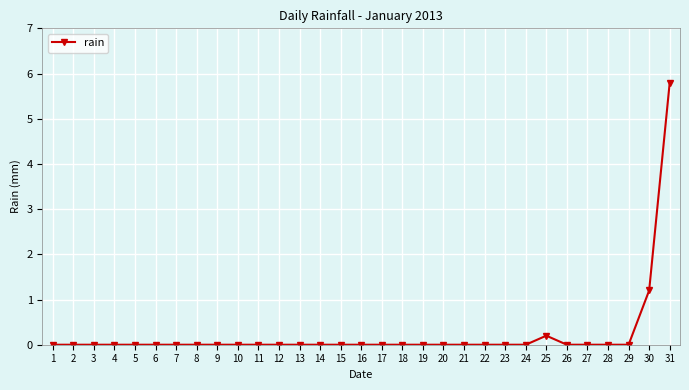

Reading left to right, list all the values displayed in this chart.

0.0	0.0	0.0	0.0	0.0	0.0	0.0	0.0	0.0	0.0	0.0	0.0	0.0	0.0	0.0	0.0	0.0	0.0	0.0	0.0	0.0	0.0	0.0	0.0	0.2	0.0	0.0	0.0	0.0	1.2	5.8